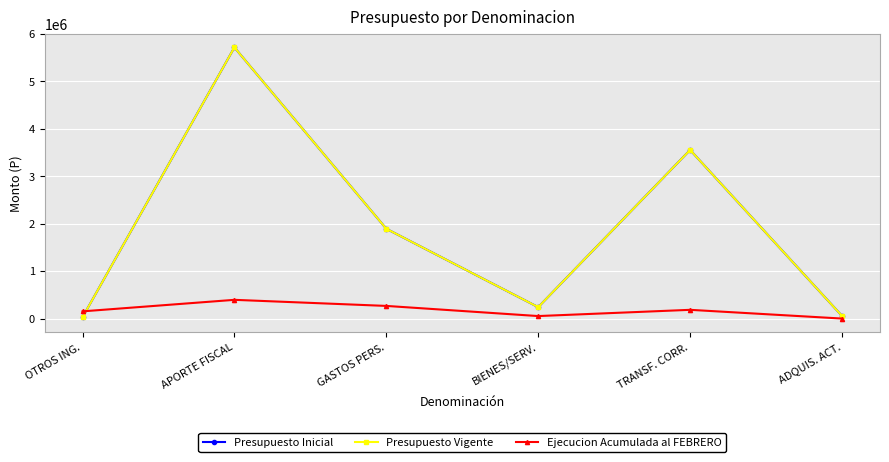

What is the difference between the Ejecucion Acumulada al FEBRERO values at GASTOS PERS. and APORTE FISCAL?

128254